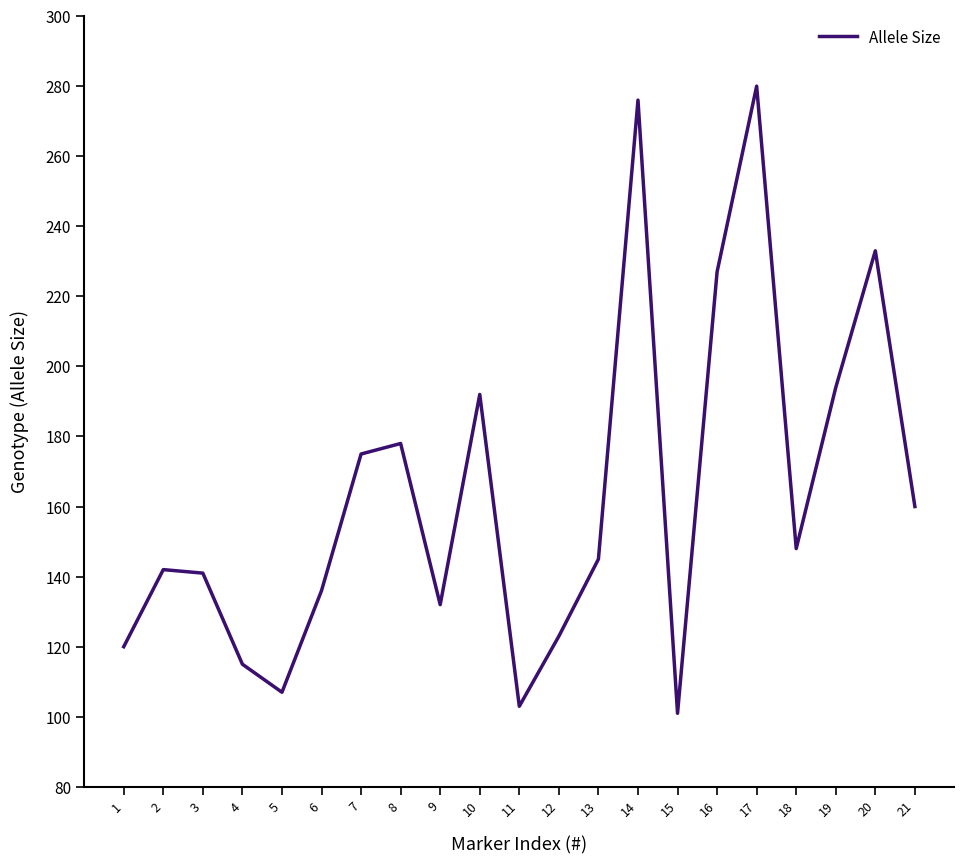

How many interior local valleys (lower than both neighbors) does the data have?

5